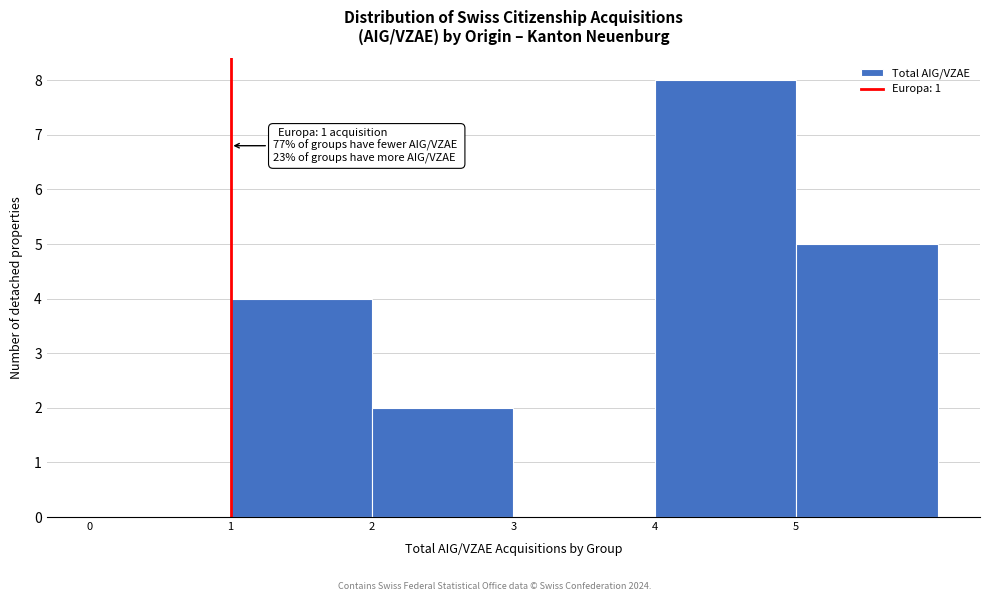

Which range on the x-axis has the tallest bar?

4 to 5